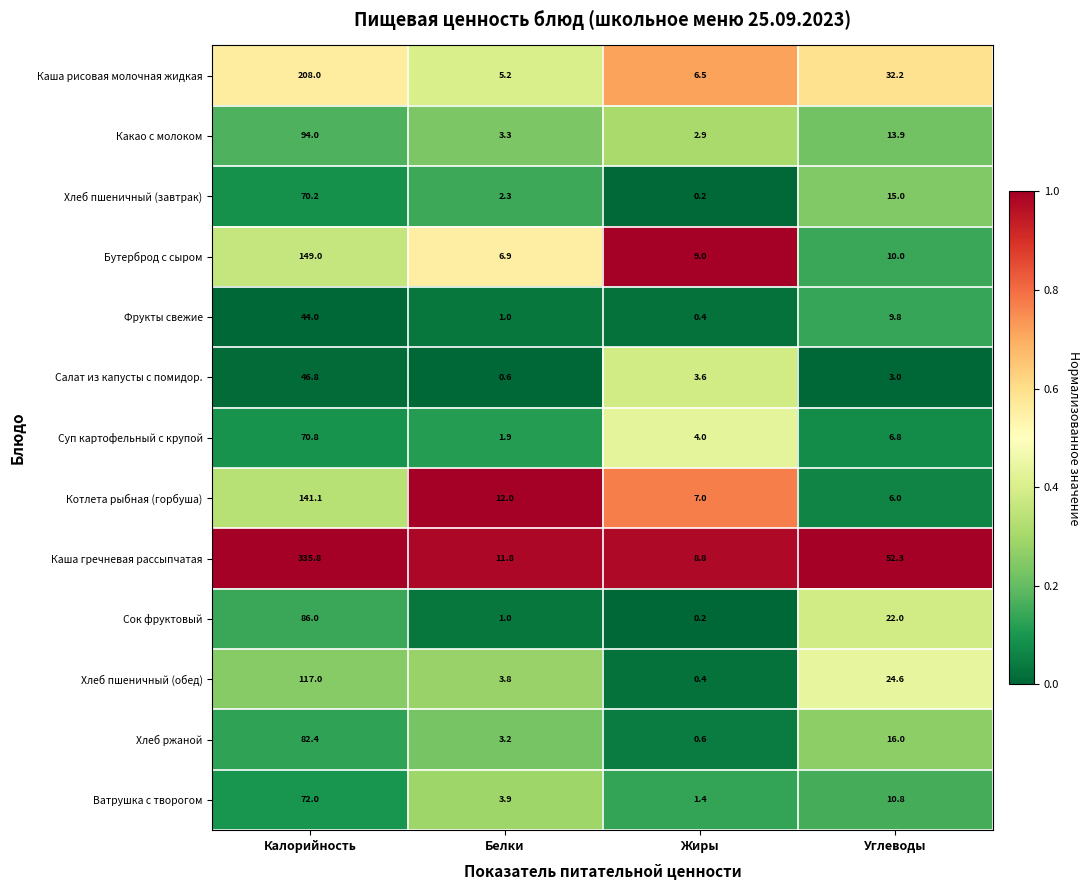

What is the total value across all series at Калорийность?

1517.1